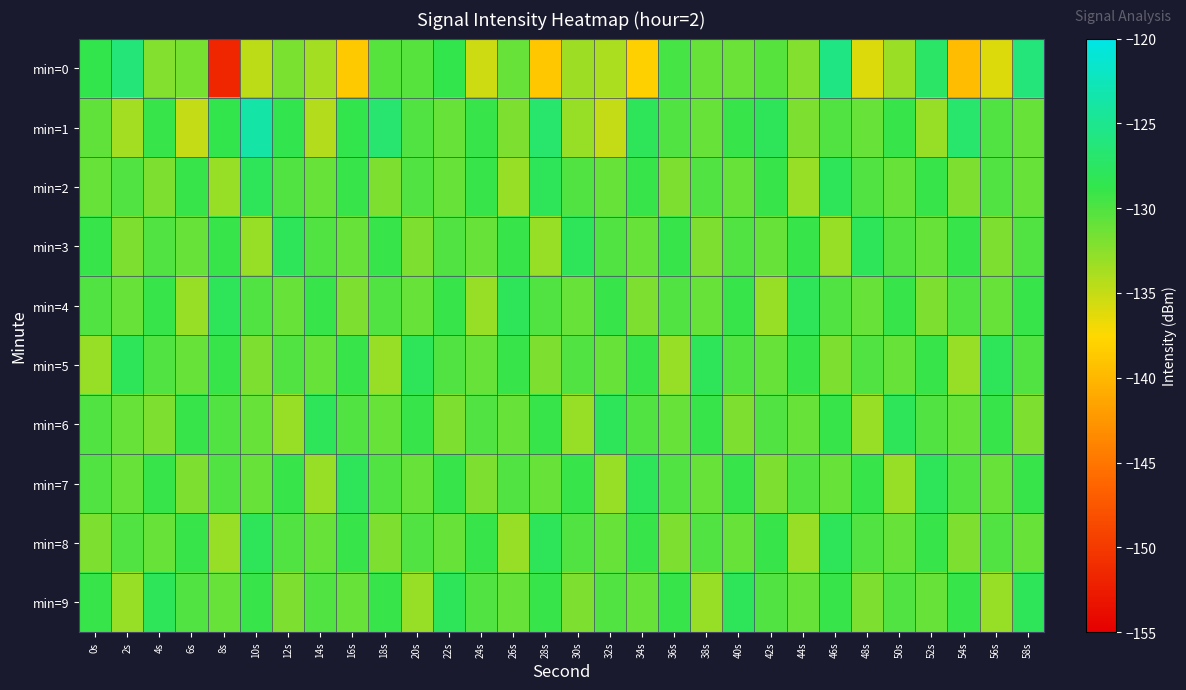

Which has a higher value, 24s or 8s?

24s